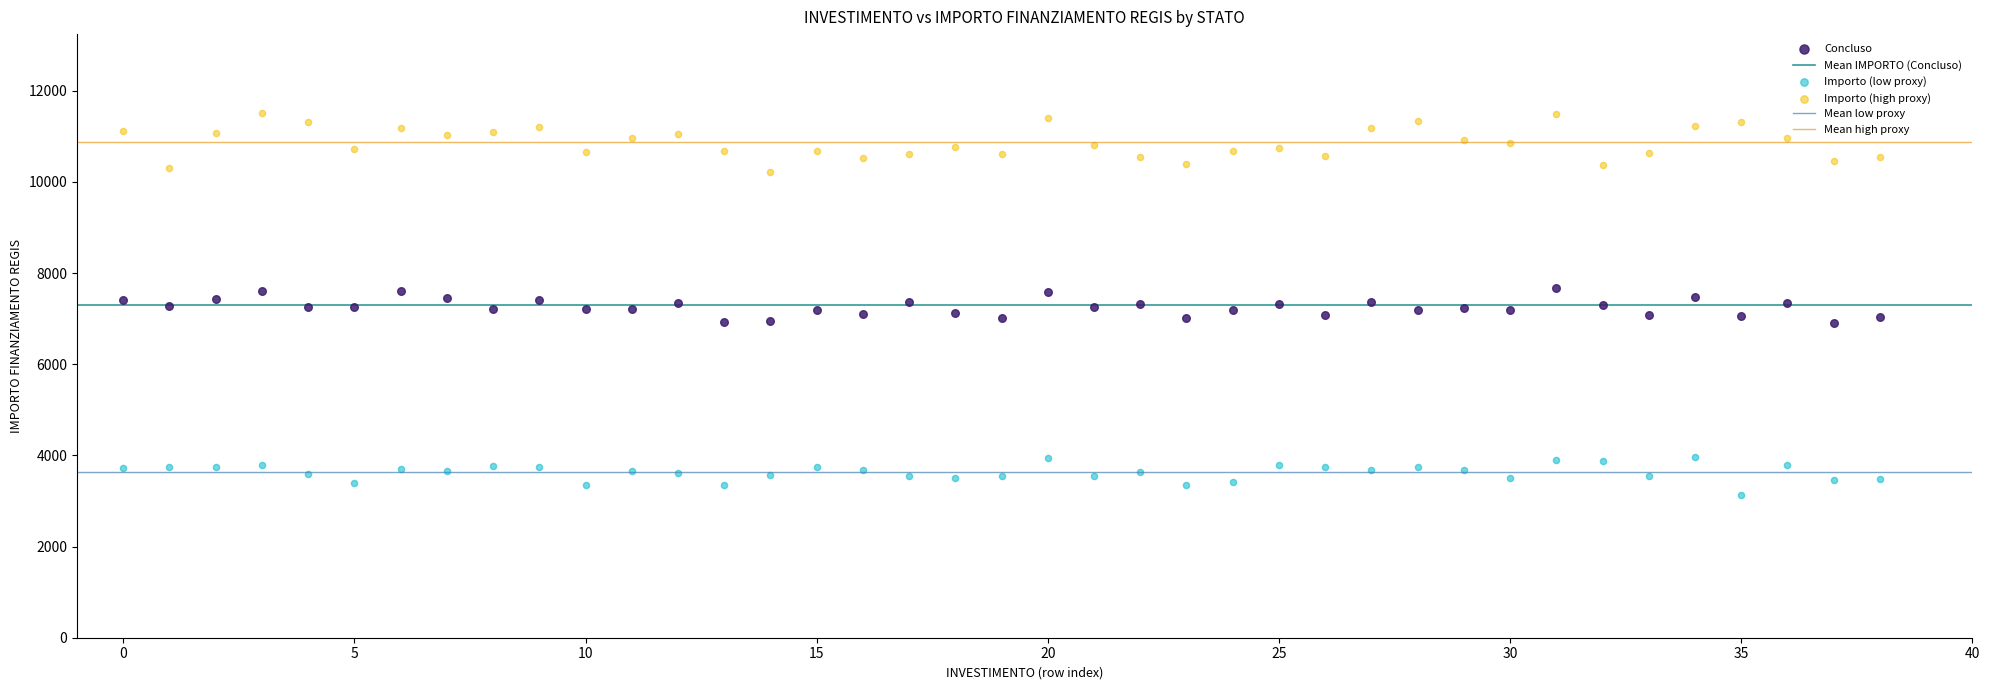

Across all data points, what is the range of Y values (max minus min)?

8380.1